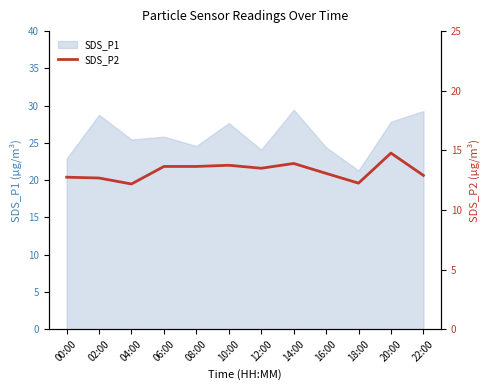

How many lines are shown in the chart?

1